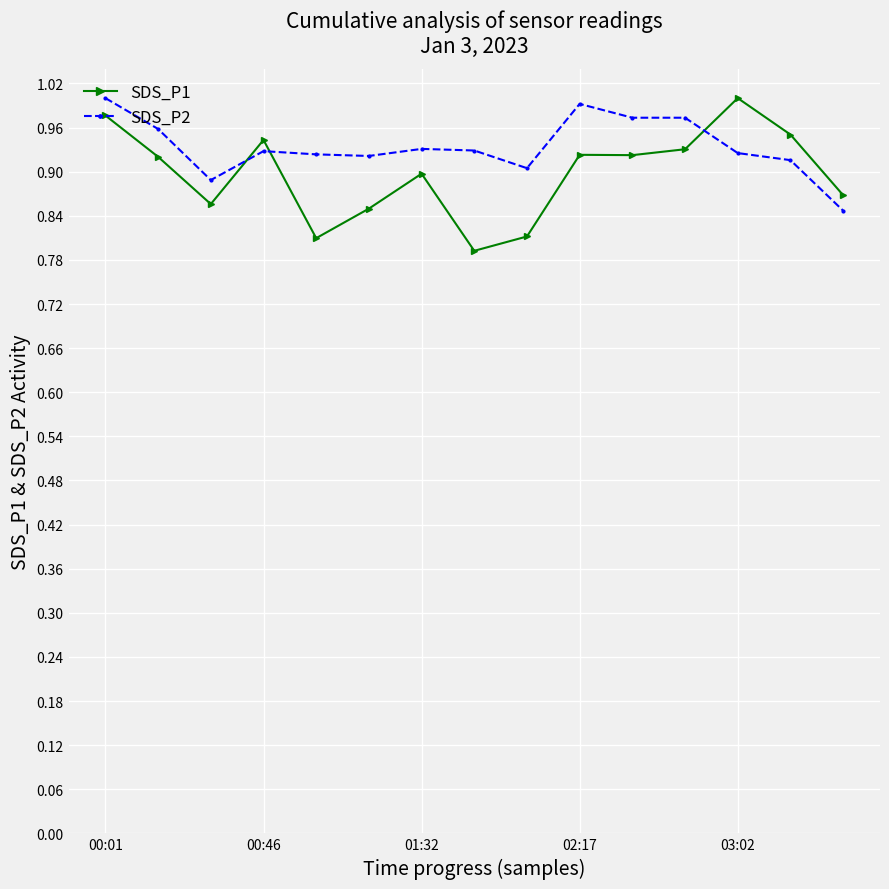

How many series are shown in this chart?

2